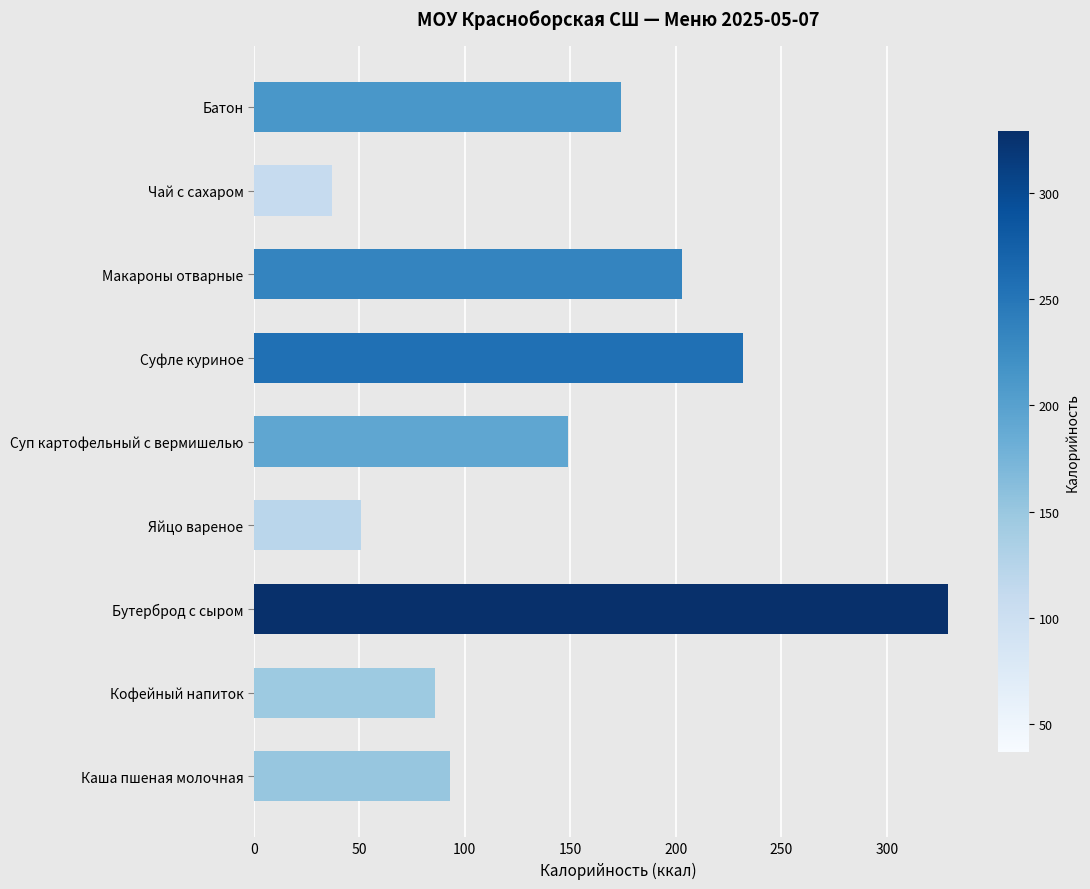

Where is the data nearest to the value 183?

Батон